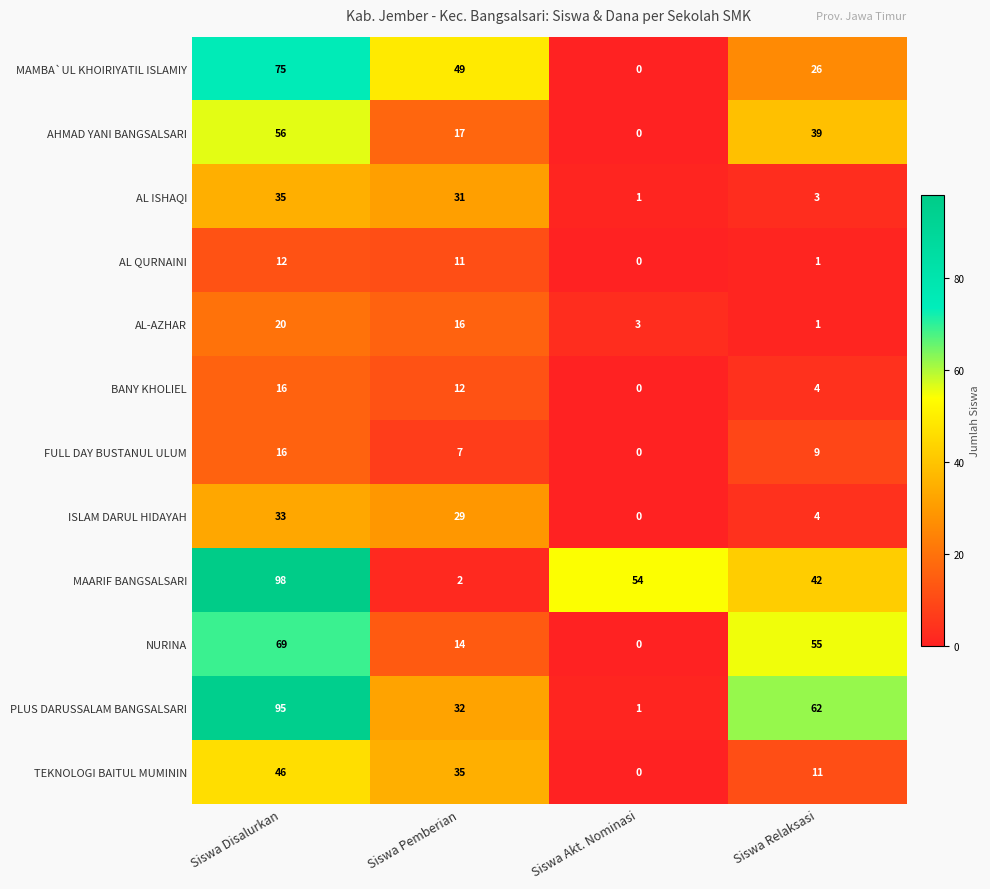

Which series changed the most between Siswa Disalurkan and Siswa Relaksasi?

MAARIF BANGSALSARI